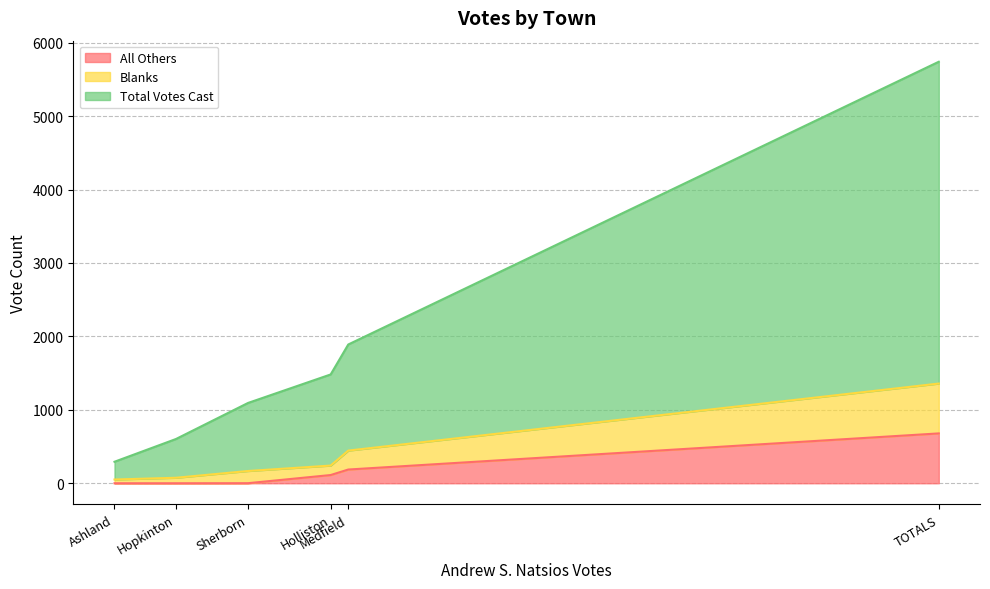

True or false: Blanks has more than 0 points higher than both neighbors.

True